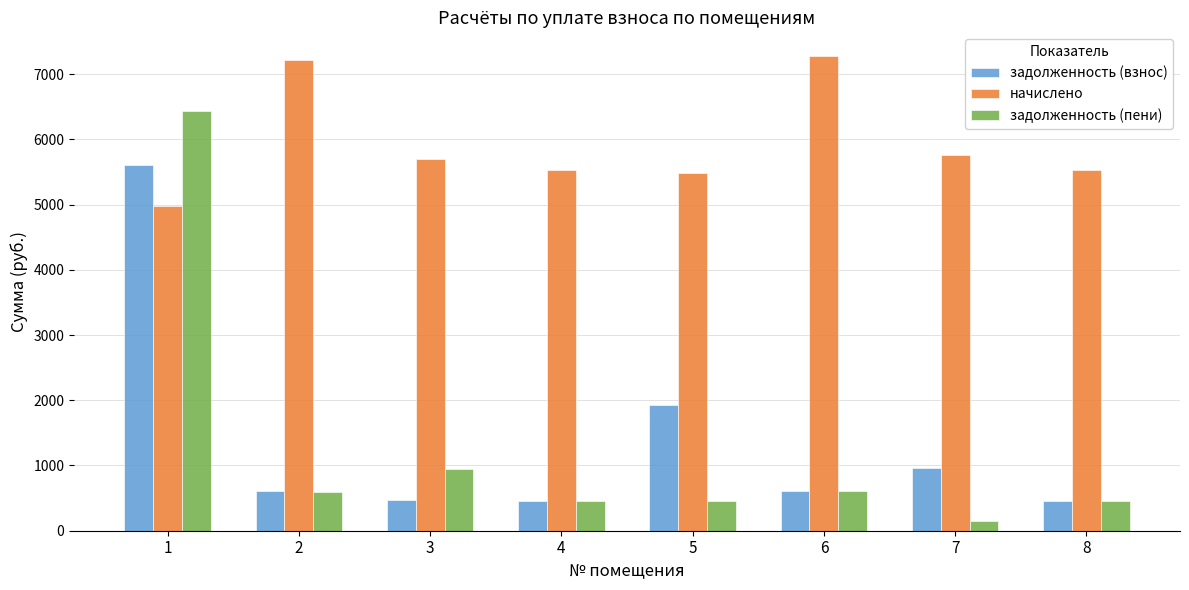

Is it true that задолженность (взнос) equals 829.0 at 4?

False